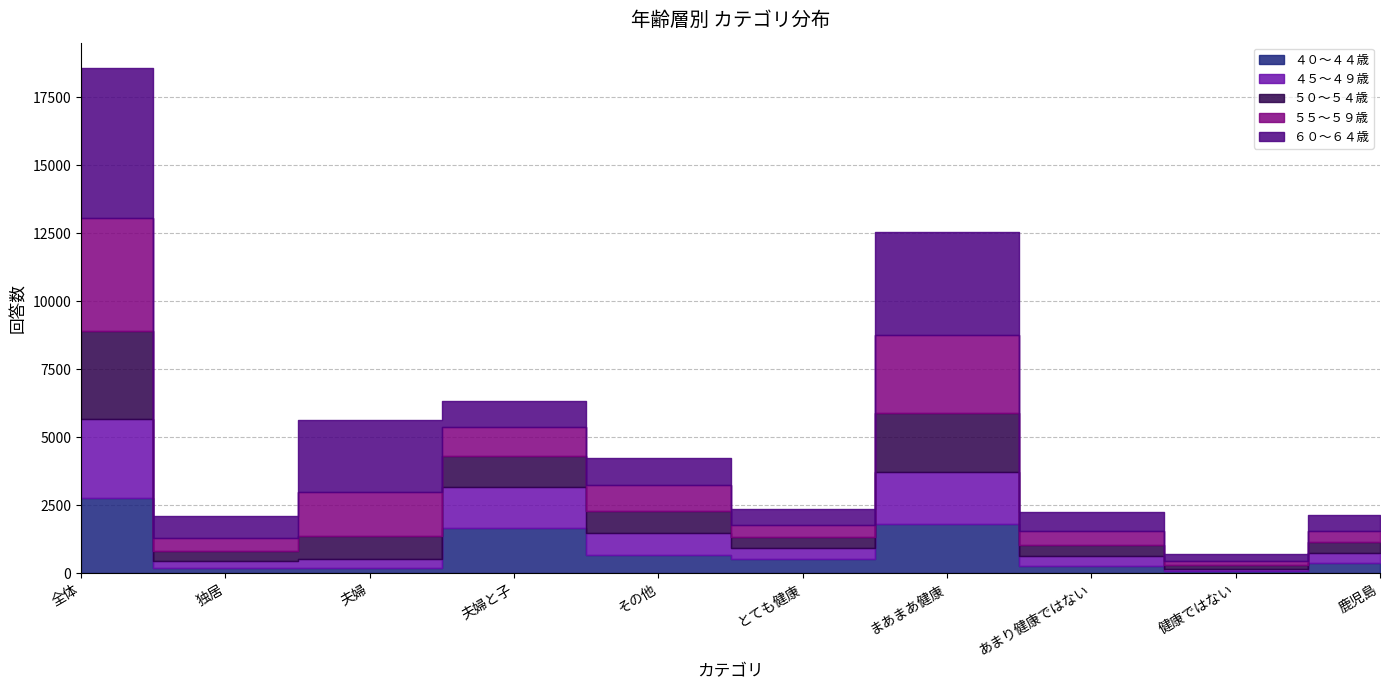

What is the difference between the ５０～５４歳 values at とても健康 and 全体?

2826